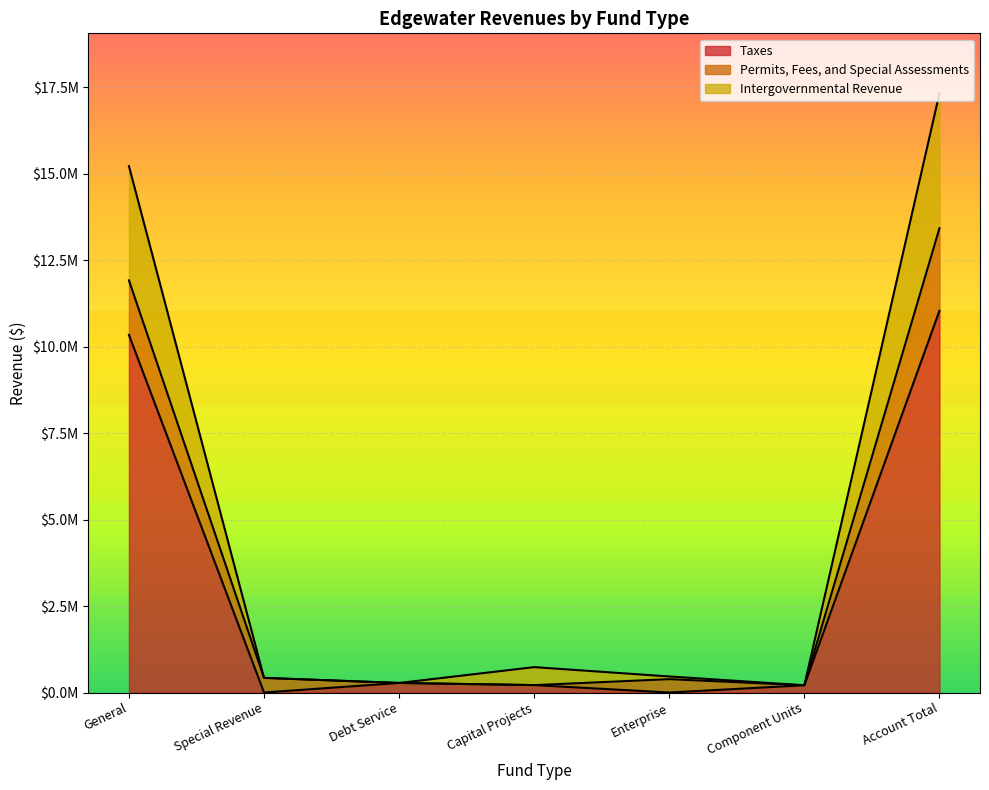

True or false: Intergovernmental Revenue and Taxes intersect in this chart.

False